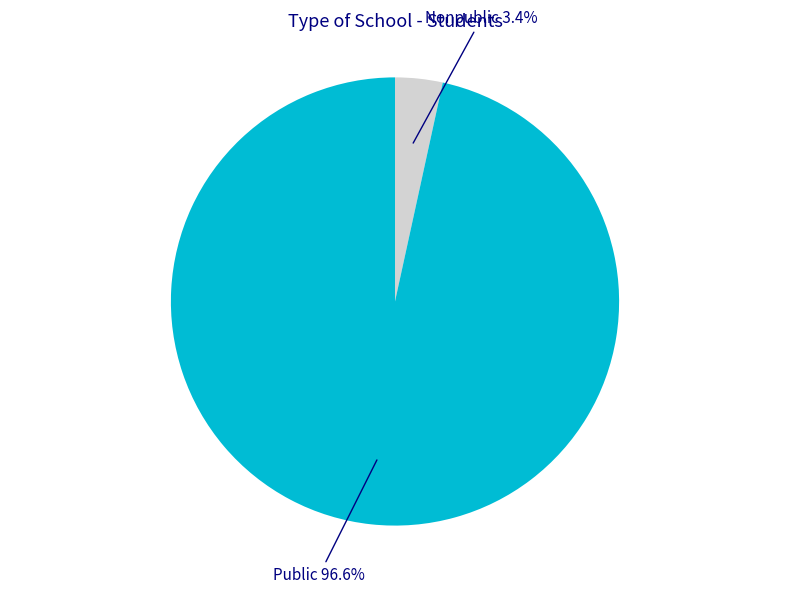

Is there any slice that represents more than half of the pie?

Yes